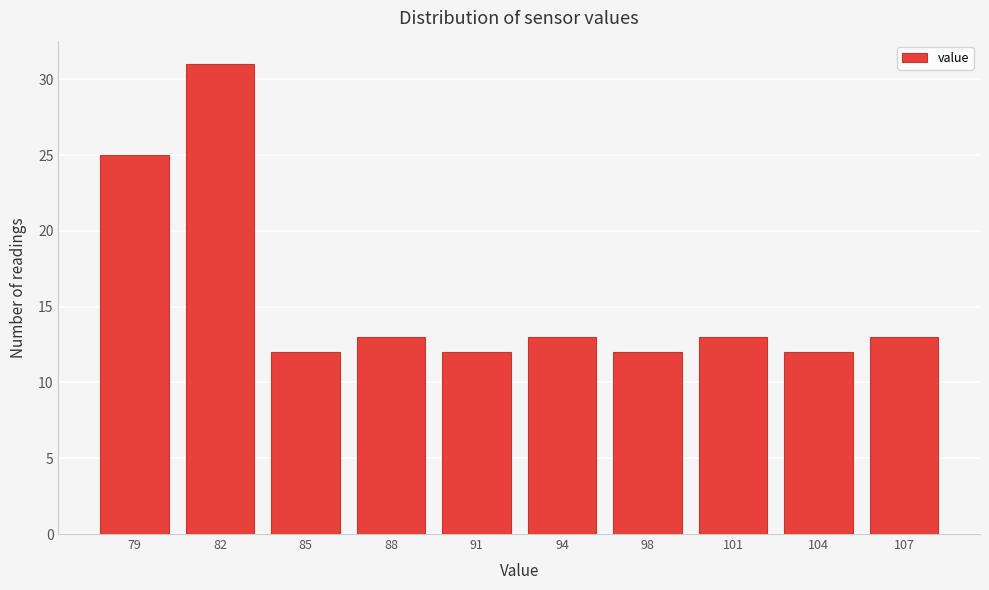

Reading left to right, list all the values displayed in this chart.

25	31	12	13	12	13	12	13	12	13